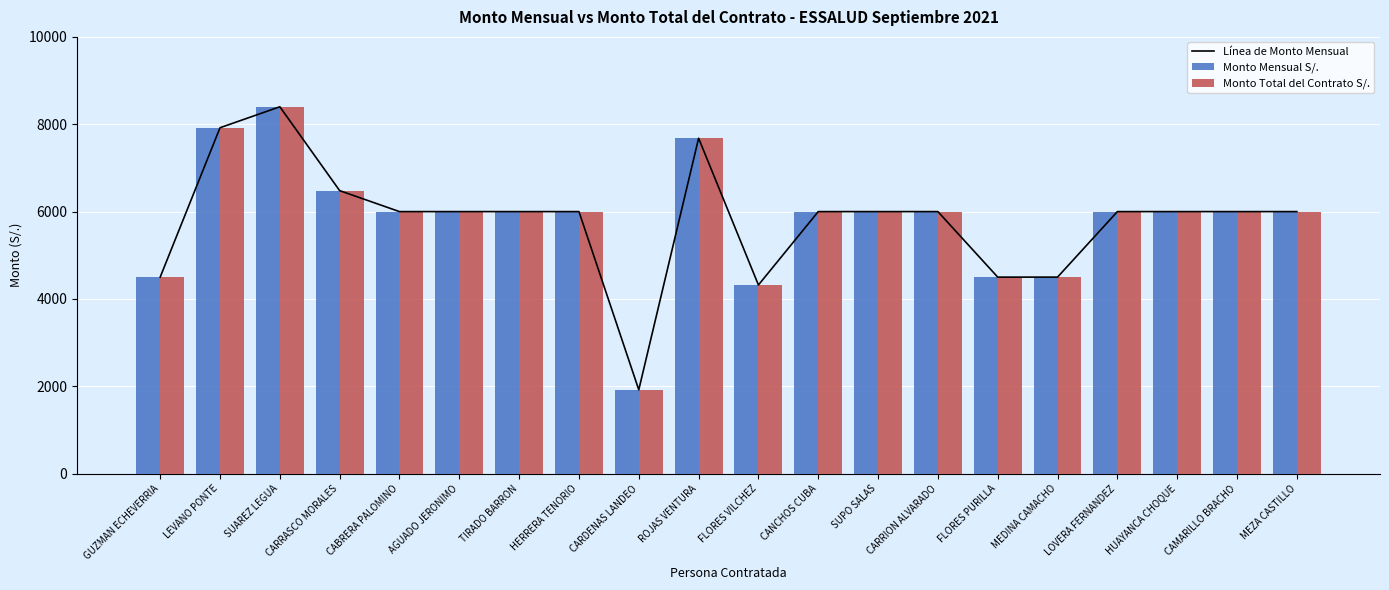

What is the label of the 5th bar from the left?

CABRERA PALOMINO